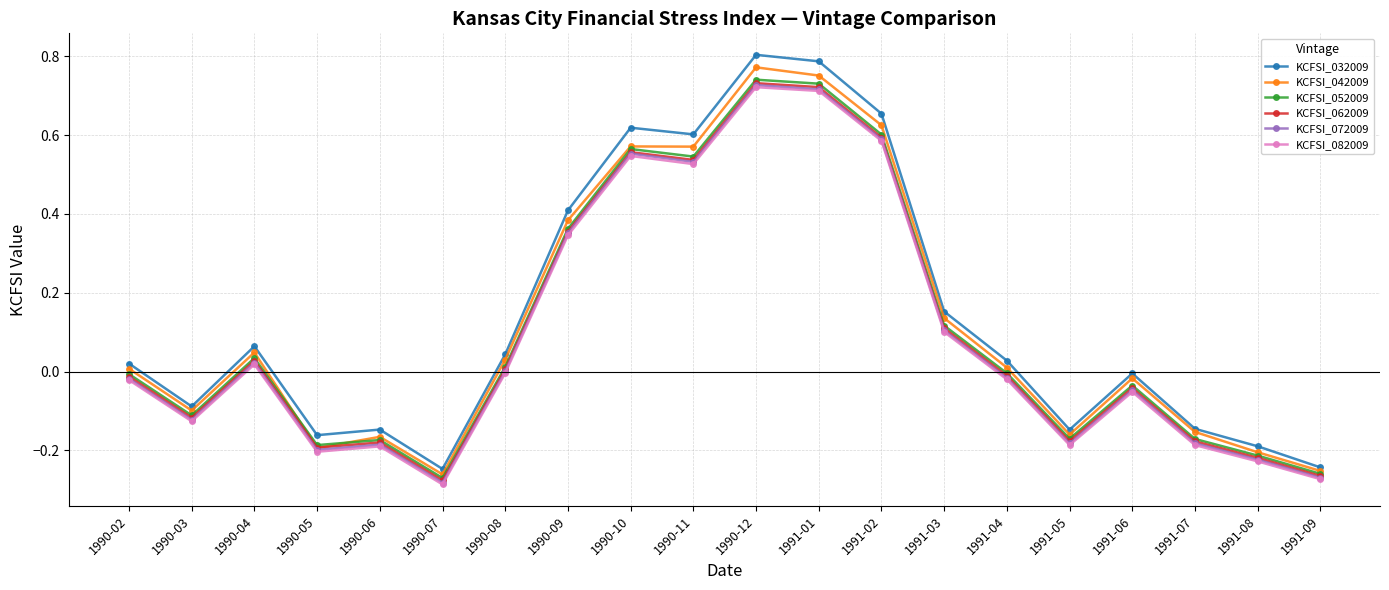

Which series has the largest range (max minus min)?

KCFSI_032009